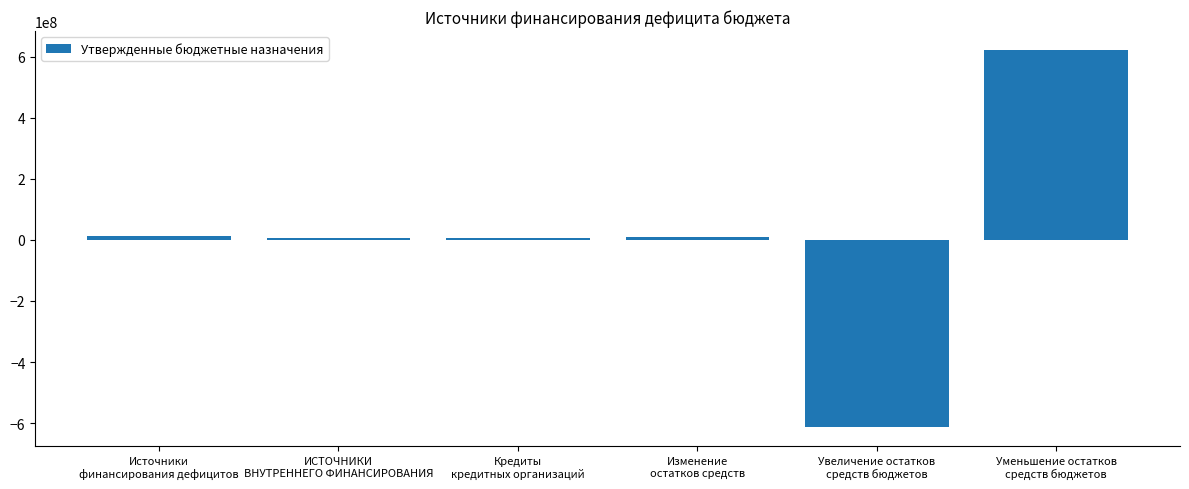

What is the label of the 3rd bar from the right?

Изменение
остатков средств